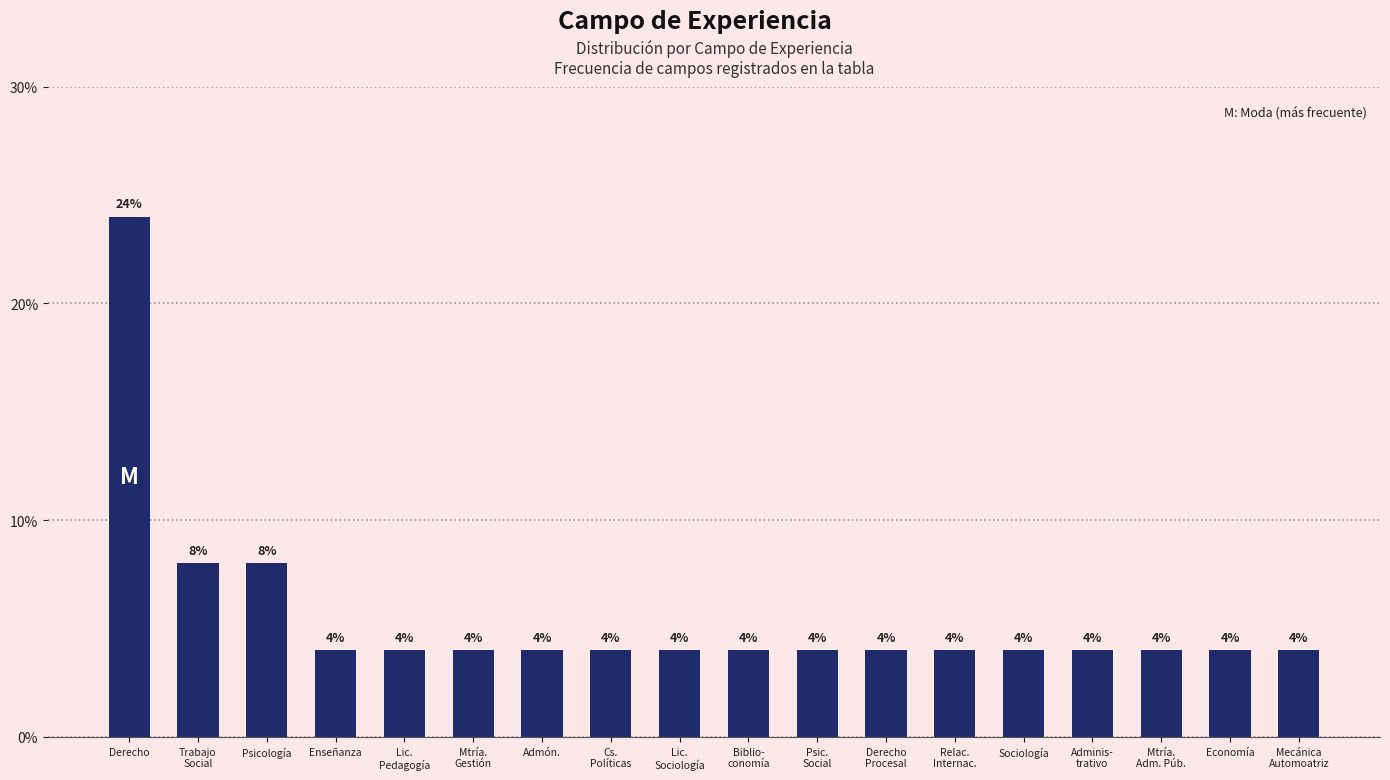

Reading left to right, extract all data points from this chart.

24	8	8	4	4	4	4	4	4	4	4	4	4	4	4	4	4	4